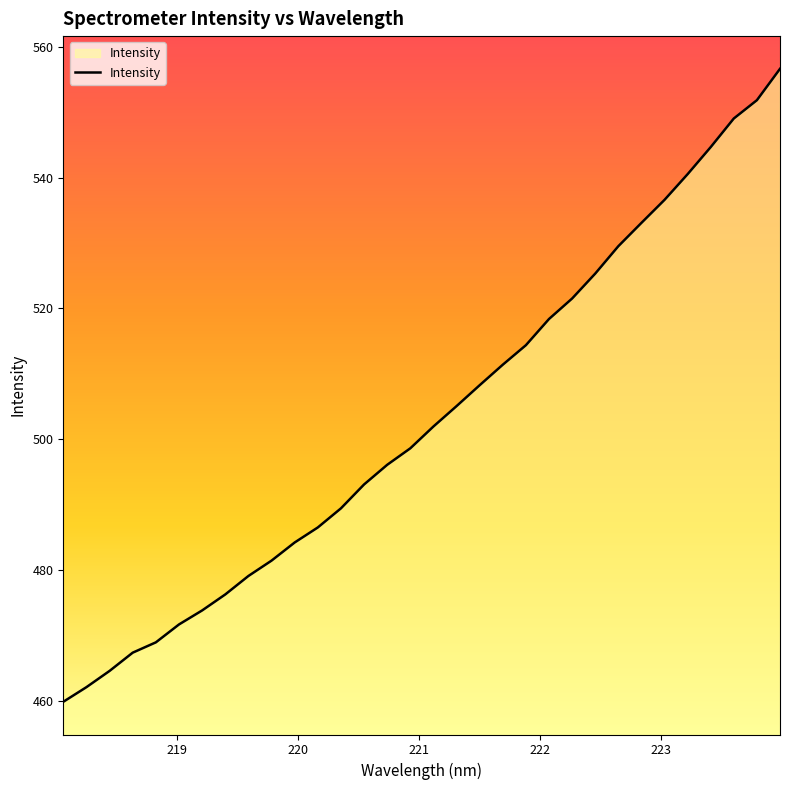

What is the smallest value displayed?

459.9